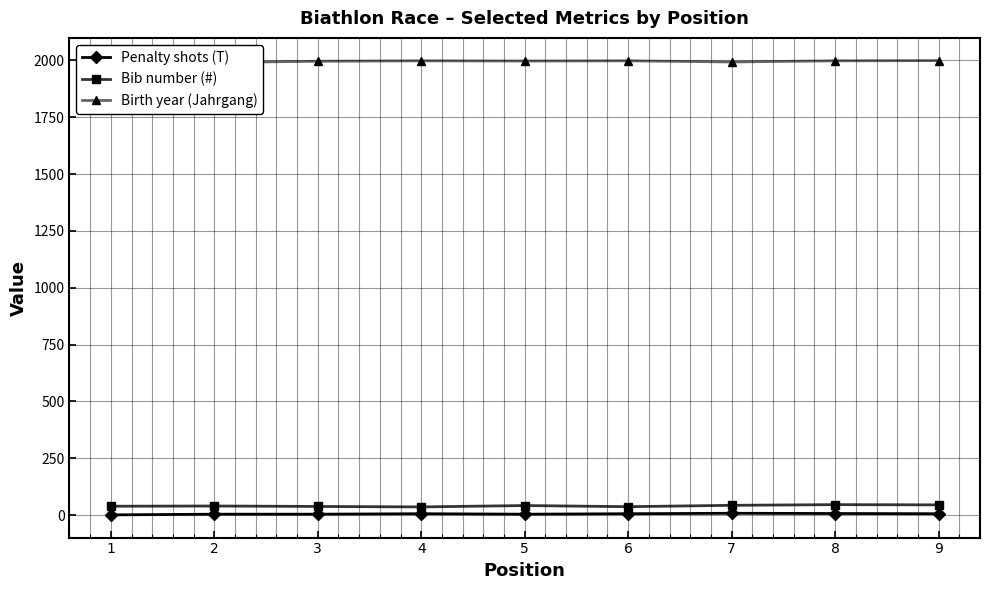

At which label does Penalty shots (T) first exceed 6?

7